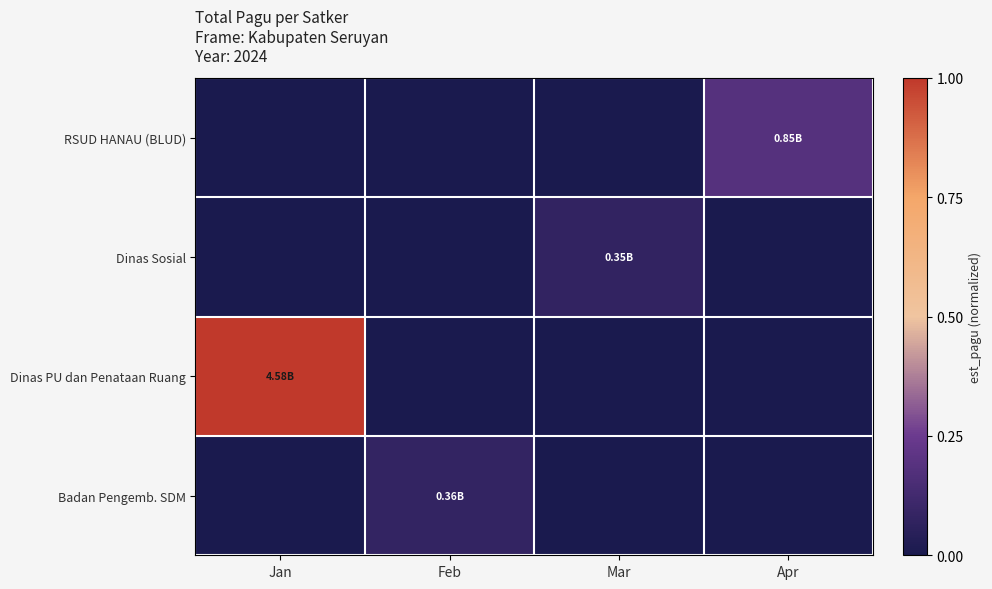

Between Jan and Mar, which is larger?

Jan